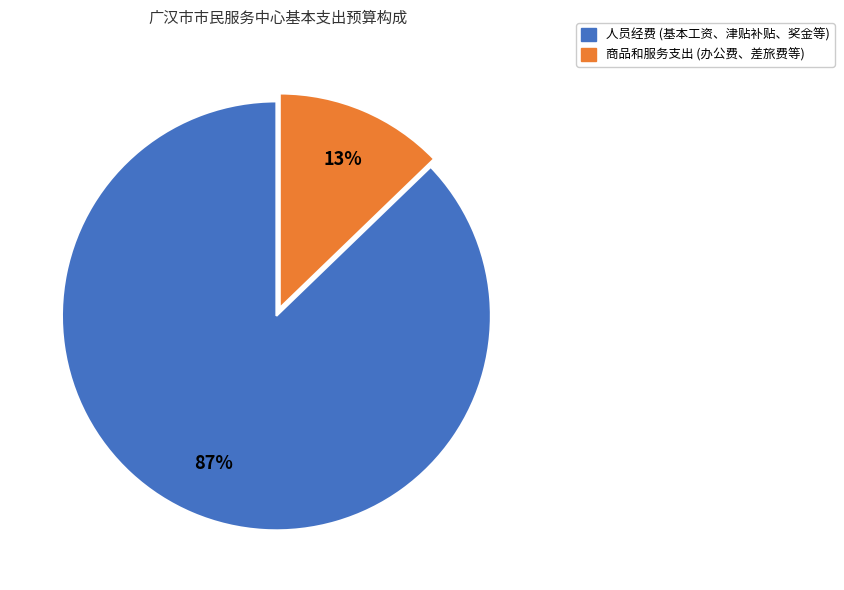

To the nearest percent, what is the average slice percentage?

50%